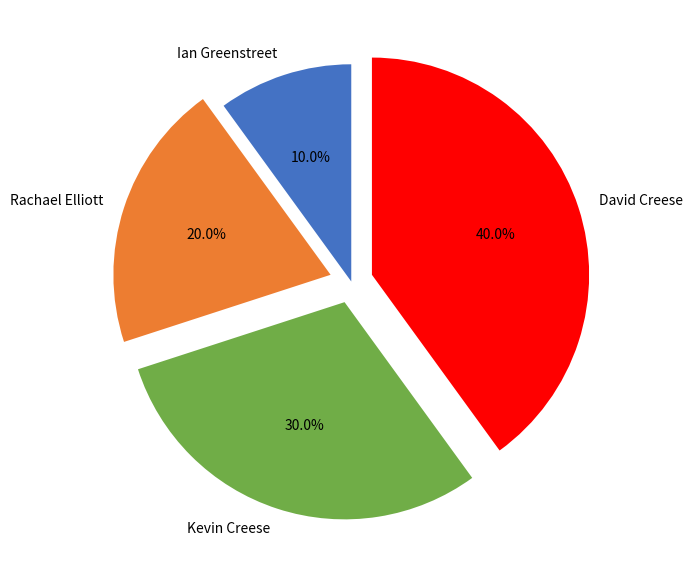

True or false: Ian Greenstreet accounts for 10% of the total.

True